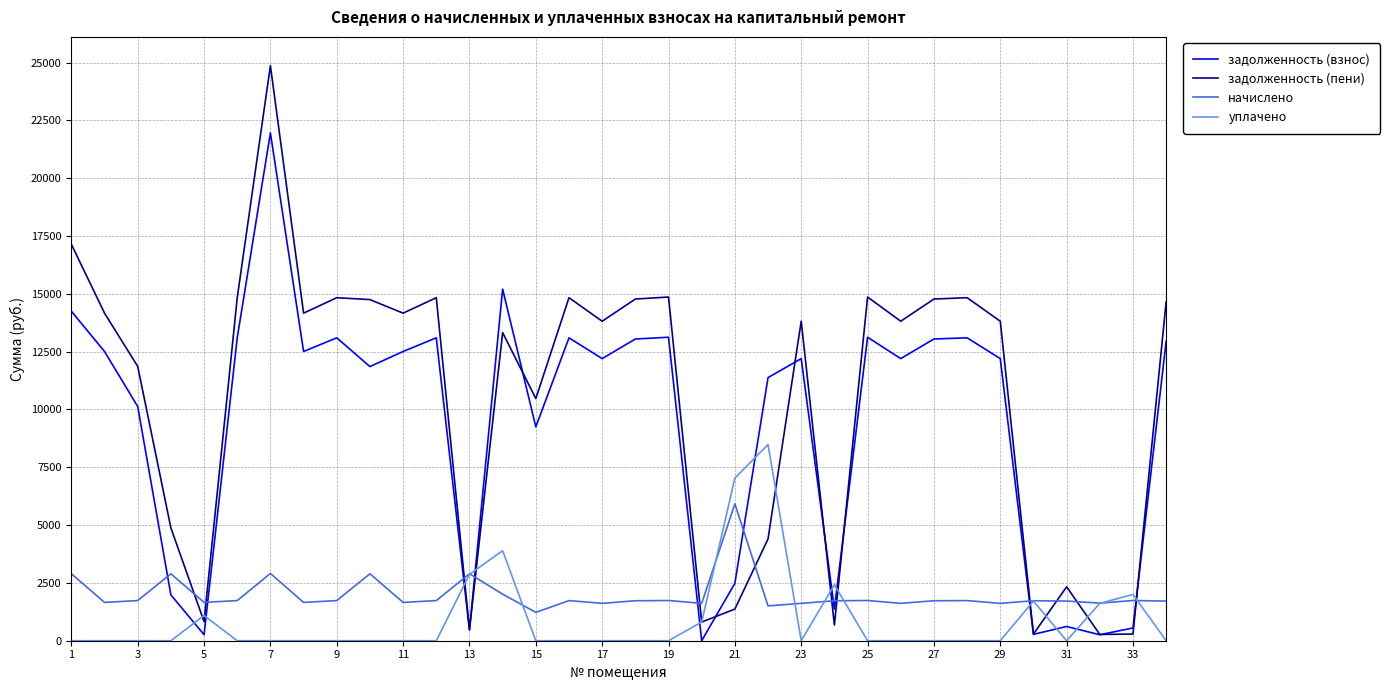

What is the highest value of the начислено series?

5917.7